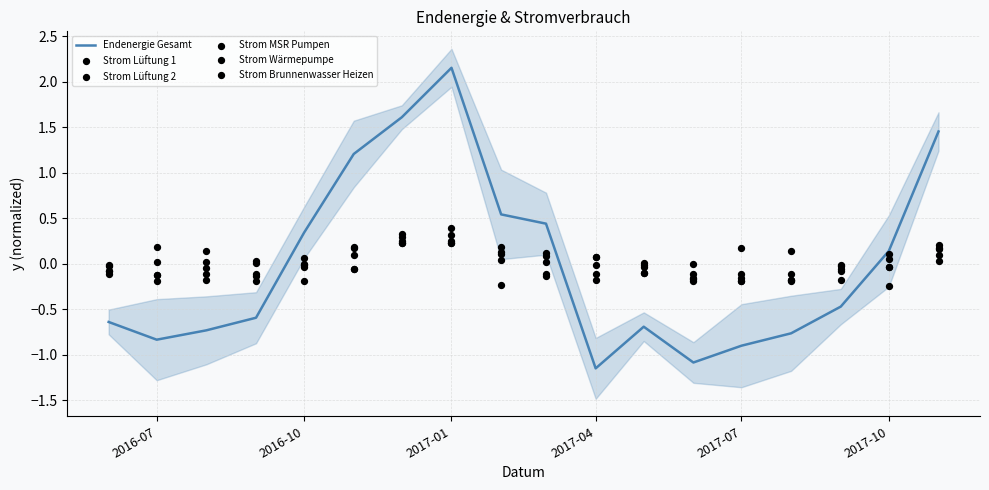

At how many categories does at least one series exceed 0?

15